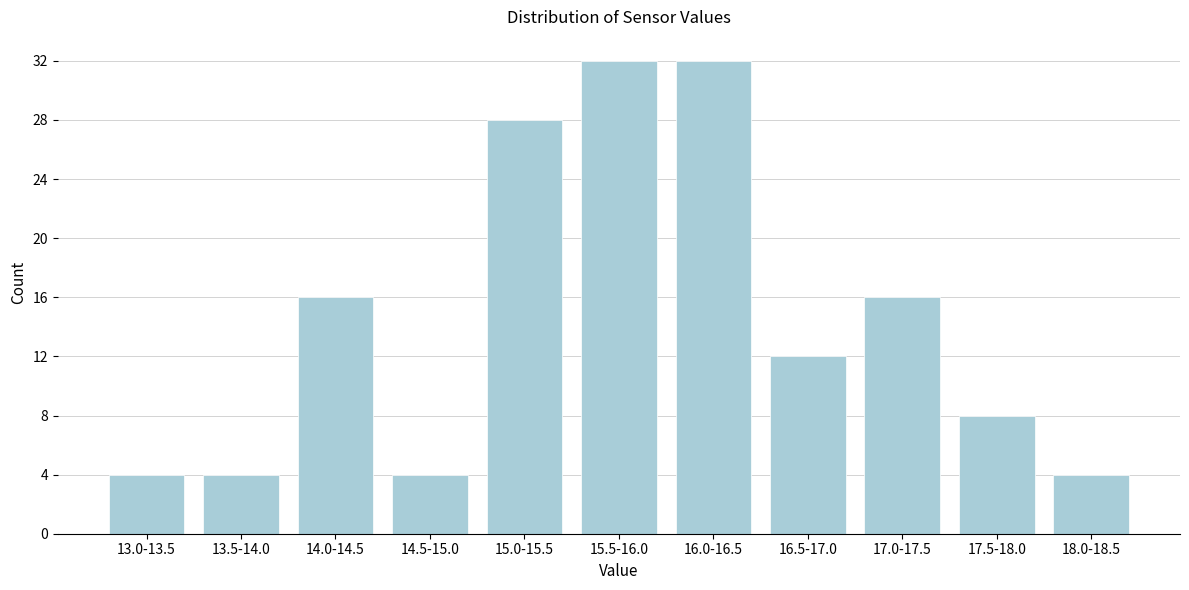

Reading right to left, list all the values displayed in this chart.

4	8	16	12	32	32	28	4	16	4	4